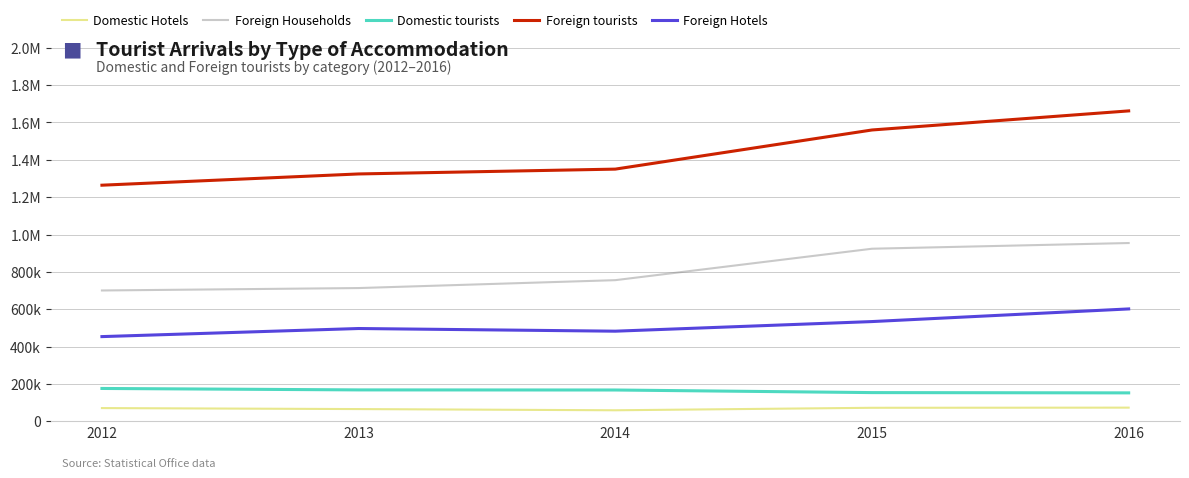

Is it true that Domestic tourists equals 299738 at 2012?

False